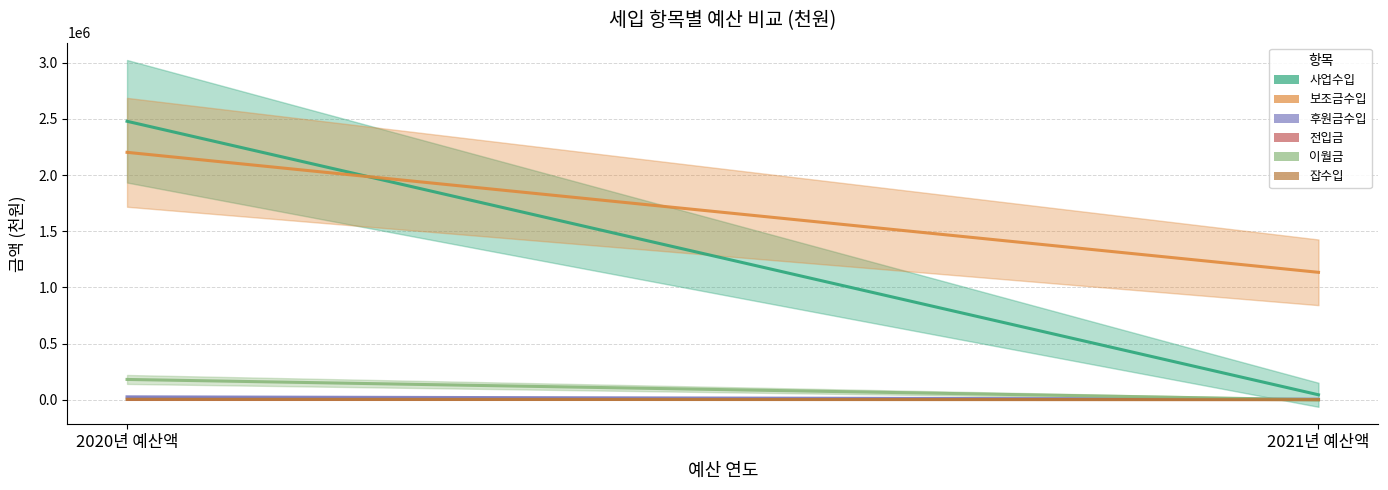

What is the approximate value of 전입금 at 2020년 예산액?

10000